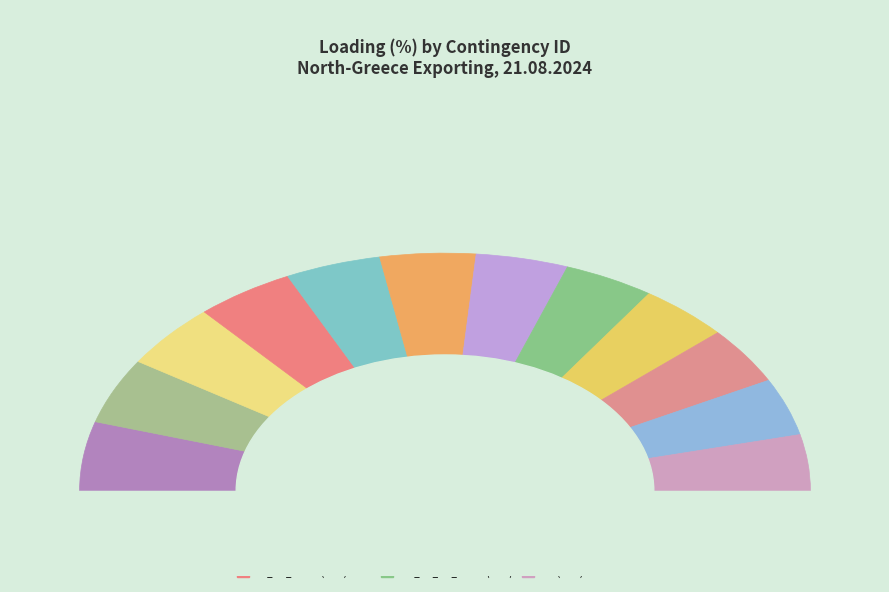

Which slice is the largest?

AL_GR_CO_00001